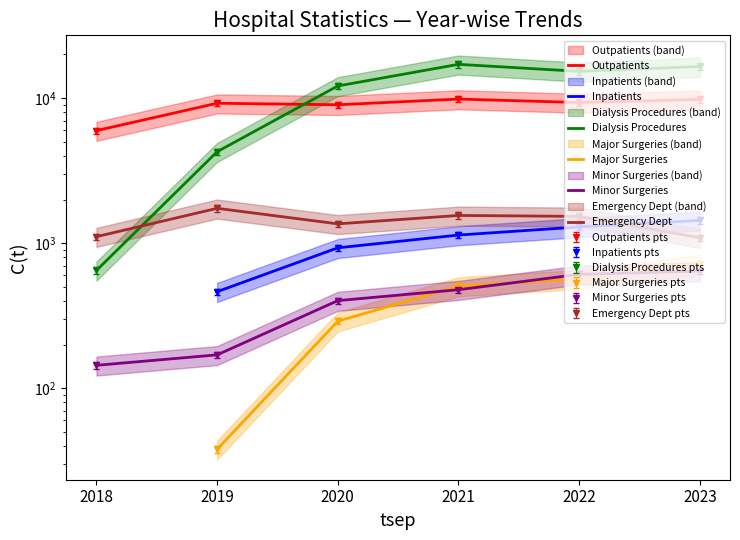

Count the number of data series in this chart.

6